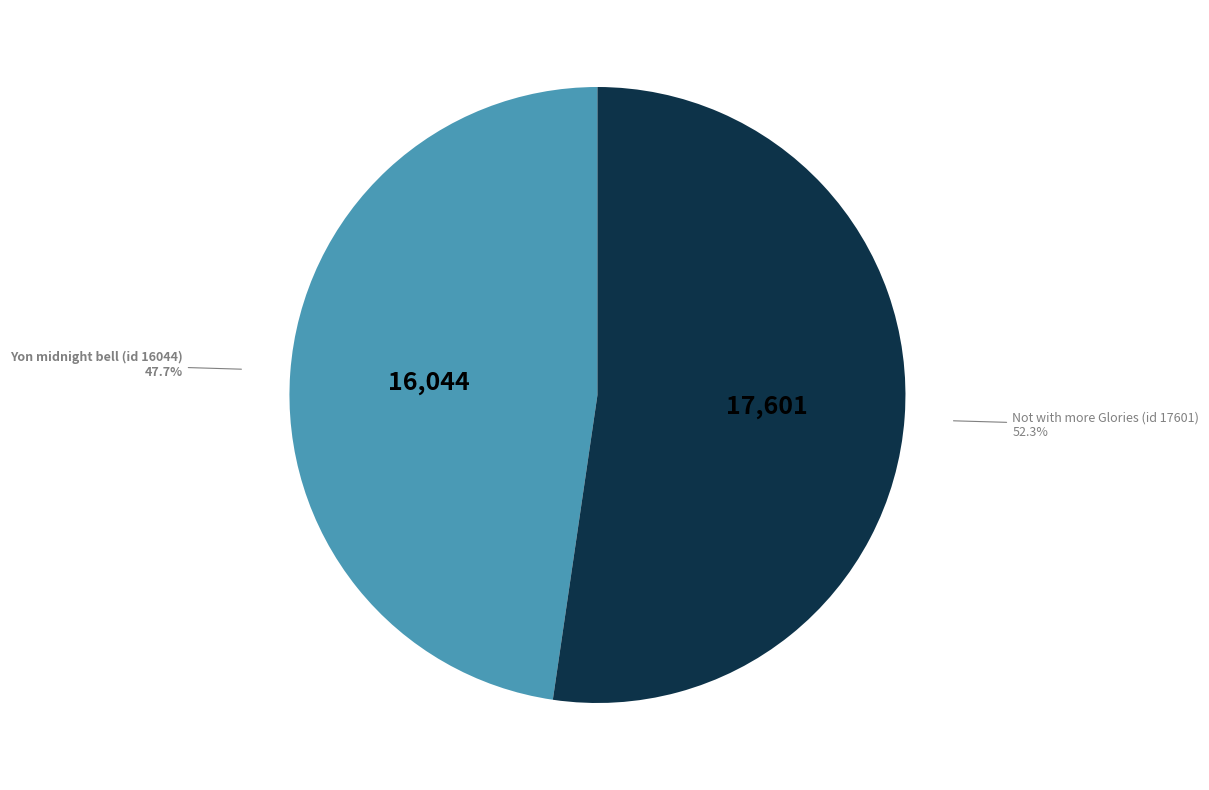

True or false: Yon midnight bell (id 16044) accounts for 38% of the total.

False